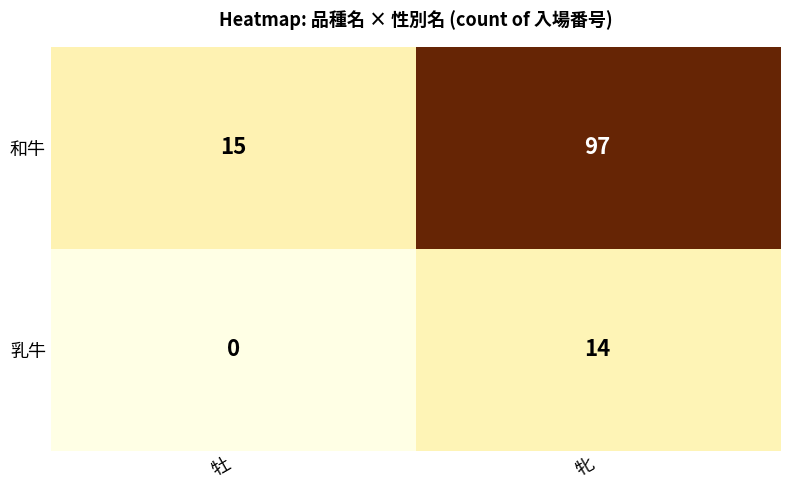

Rank the series by their average value, from lowest to highest.

乳牛, 和牛